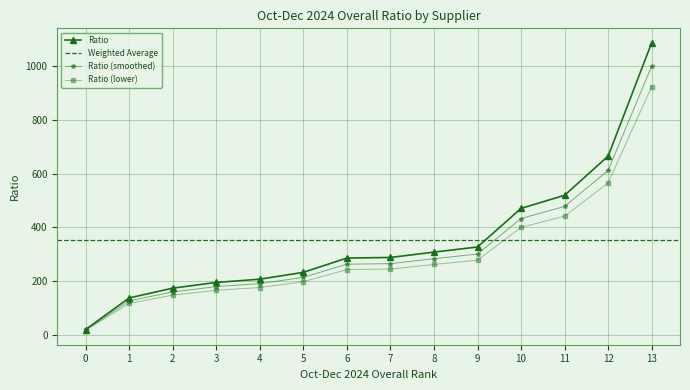

The value of Ratio (smoothed) at 6 is 262.7. True or false?

True